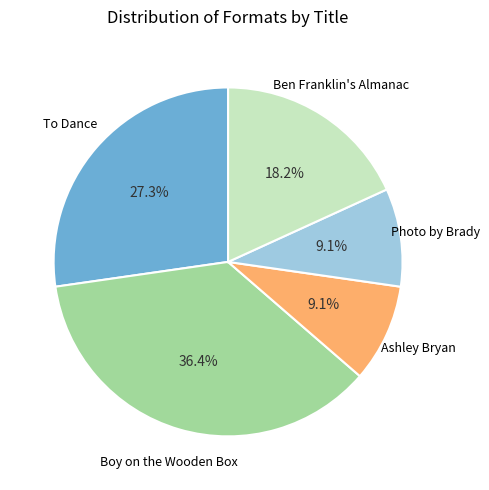

Is there a majority slice in this chart?

No